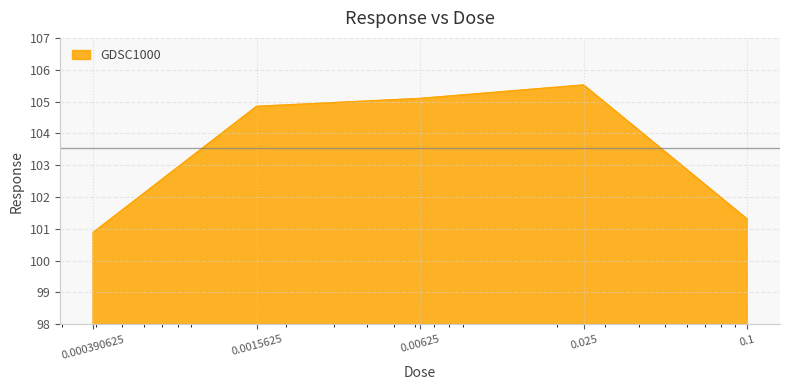

How many lines are shown in the chart?

1